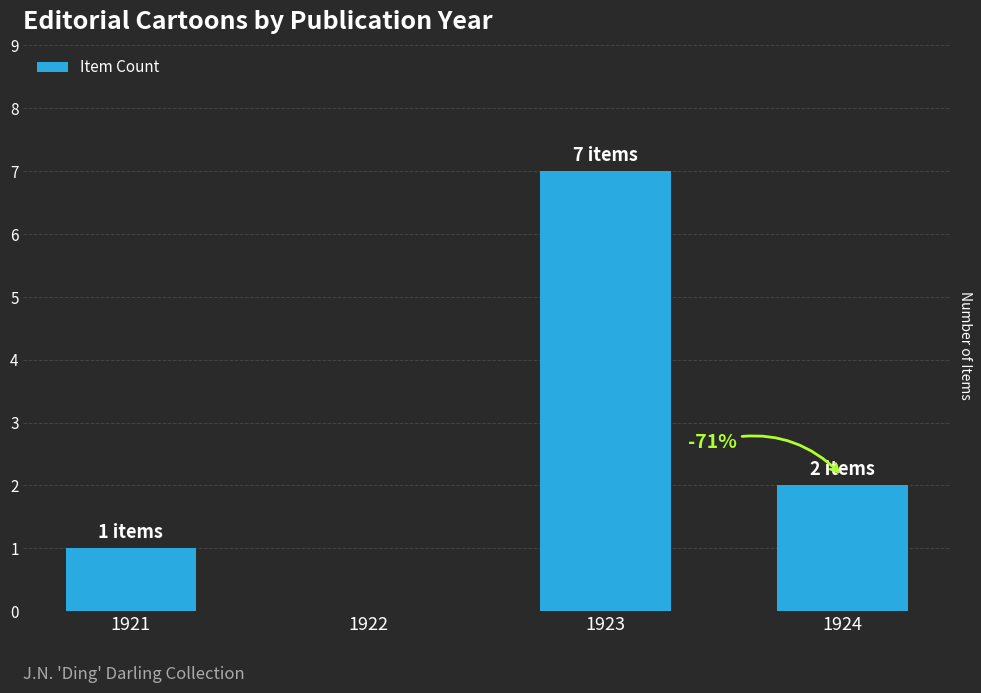

What is the change in value from 1921 to 1923?

+6